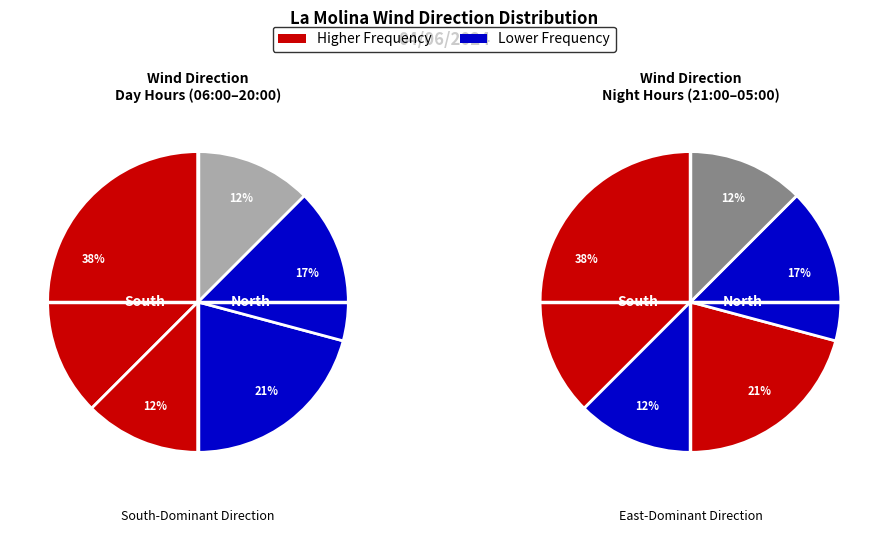

How many segments does this pie chart have?

5